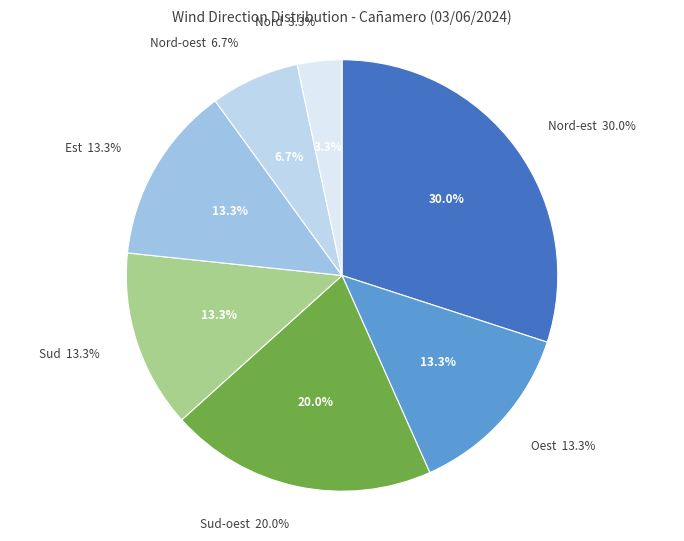

Between Sud and Est, which is larger?

Sud